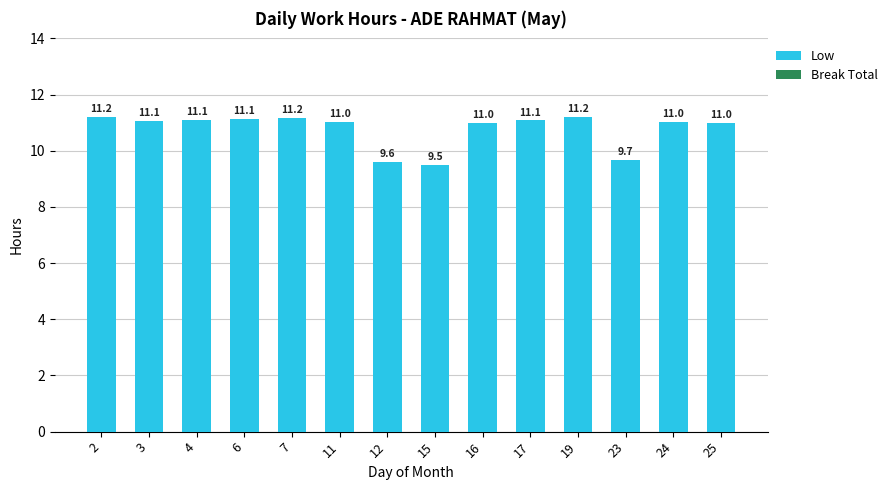

True or false: the data shows 11.0 at 16.

True